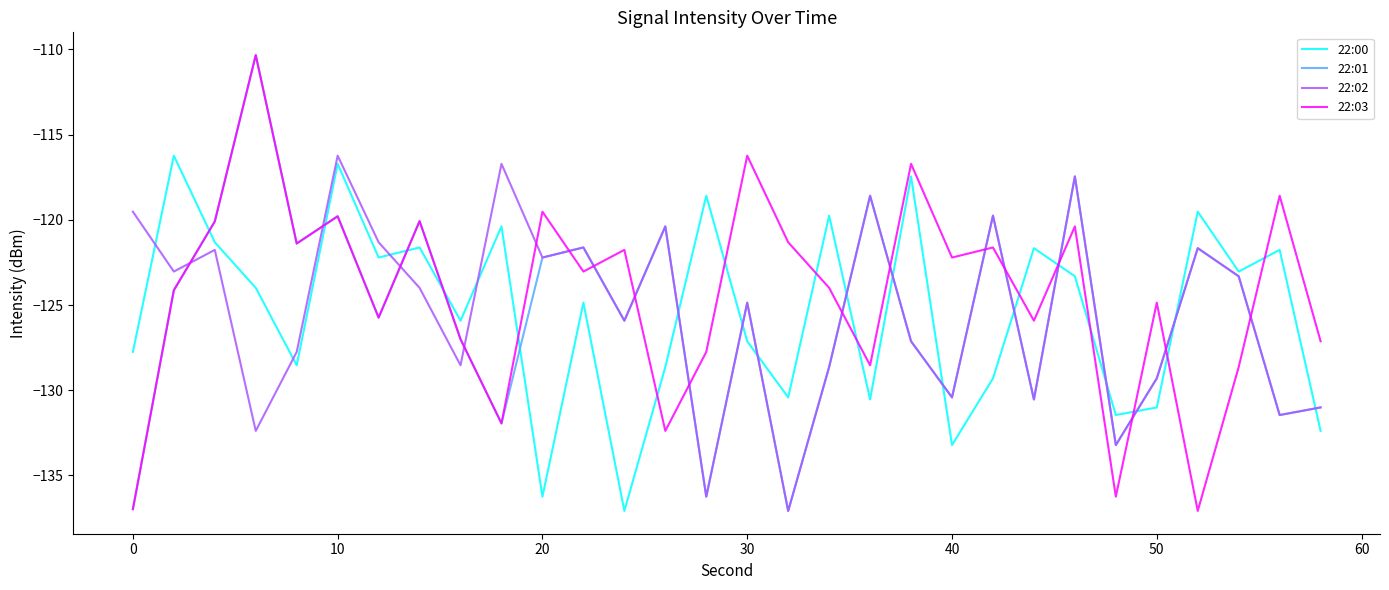

How many interior local peaks does the 22:01 series have?

10